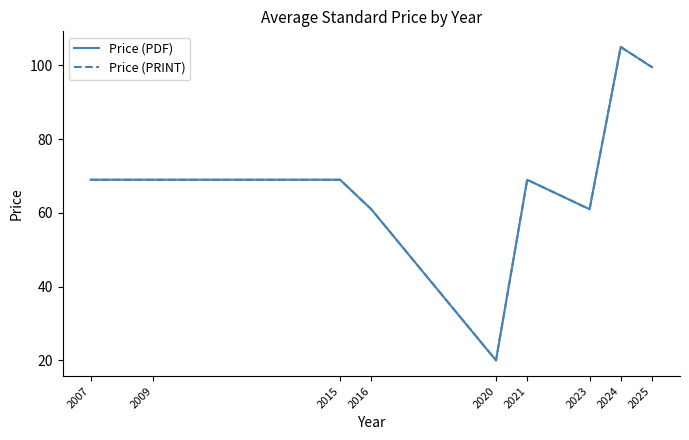

Reading left to right, extract all data points from this chart.

Price (PDF): 2007=69.0	2009=69.0	2015=69.0	2016=61.0	2020=20.0	2021=69.0	2023=61.0	2024=105.0	2025=99.5
Price (PRINT): 2007=69.0	2009=69.0	2015=69.0	2016=61.0	2020=20.0	2021=69.0	2023=61.0	2024=105.0	2025=99.5